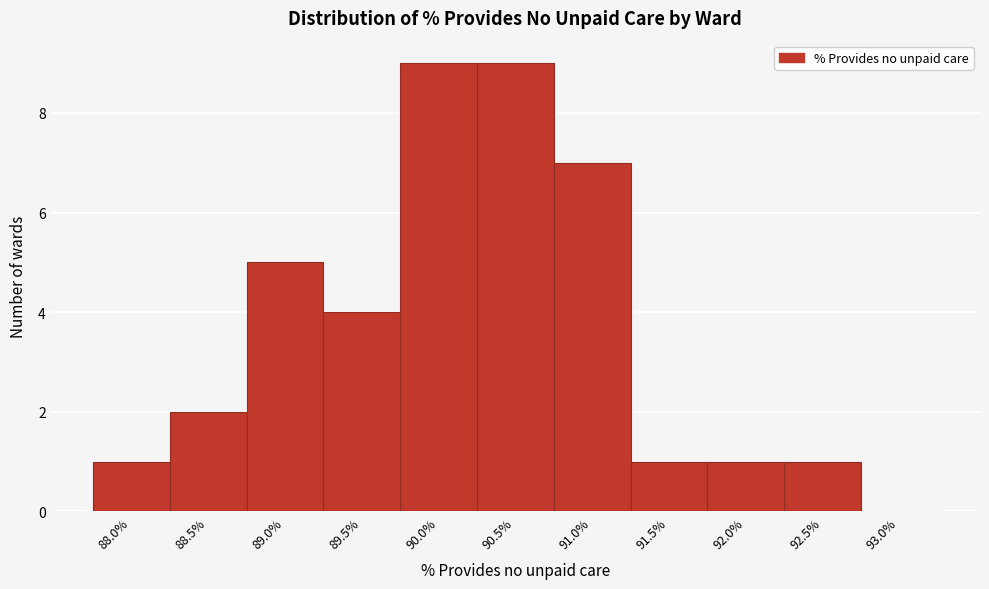

Reading left to right, what are all the values shown in this chart?

88.0%=1	88.5%=2	89.0%=5	89.5%=4	90.0%=9	90.5%=9	91.0%=7	91.5%=1	92.0%=1	92.5%=1	93.0%=0